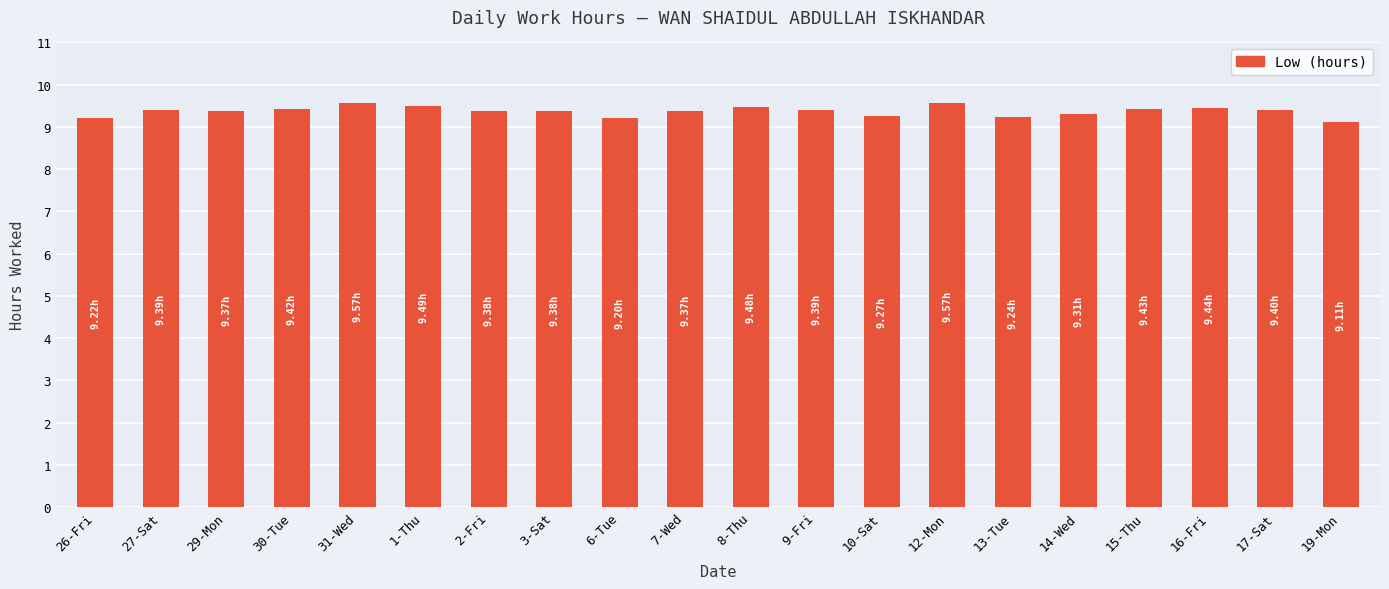

What position from the right is 13-Tue?

6